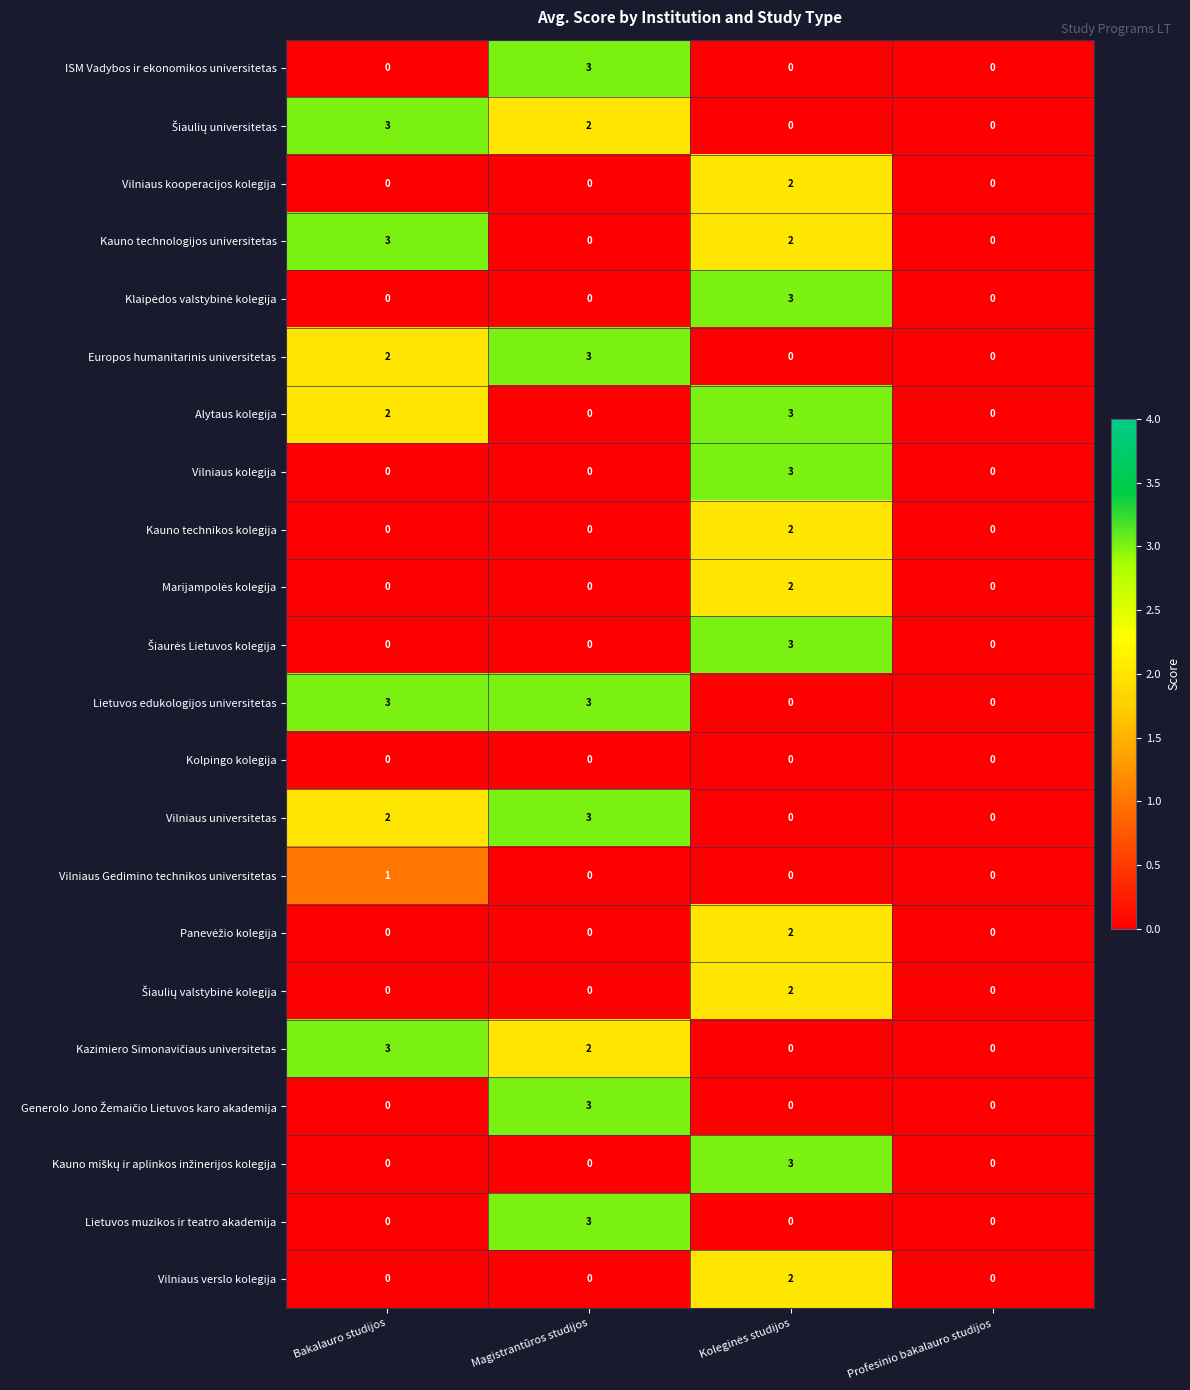

What is the sum of all ISM Vadybos ir ekonomikos universitetas values?

3